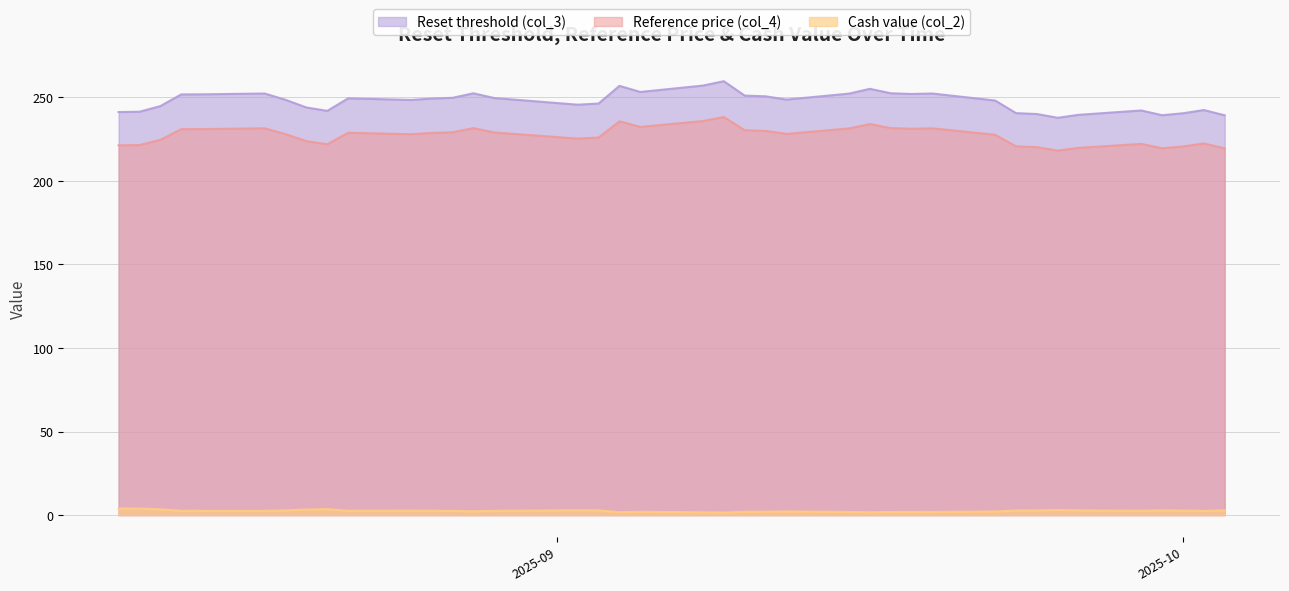

At which category is the sum across all series the highest?

2025-09-09